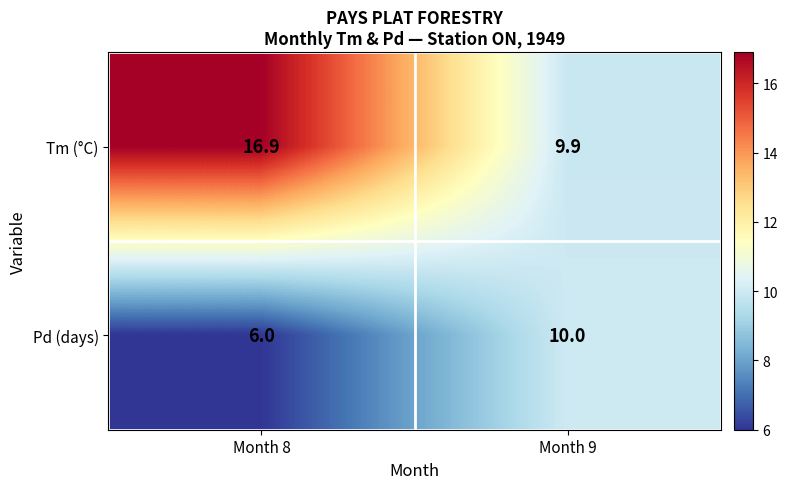

Reading left to right, list all the values displayed in this chart.

Tm (°C): Month 8=16.9	Month 9=9.9
Pd (days): Month 8=6.0	Month 9=10.0